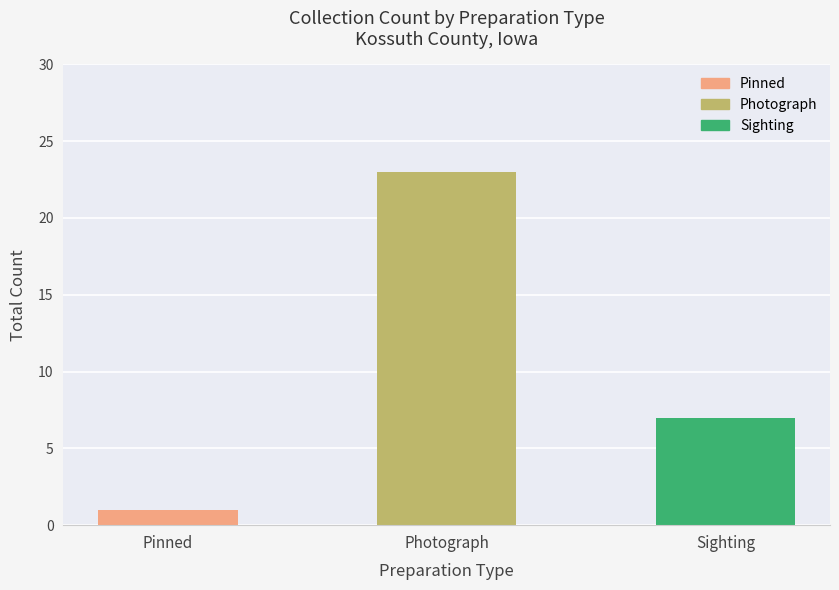

The chart shows a value of 2 at Pinned. True or false?

False